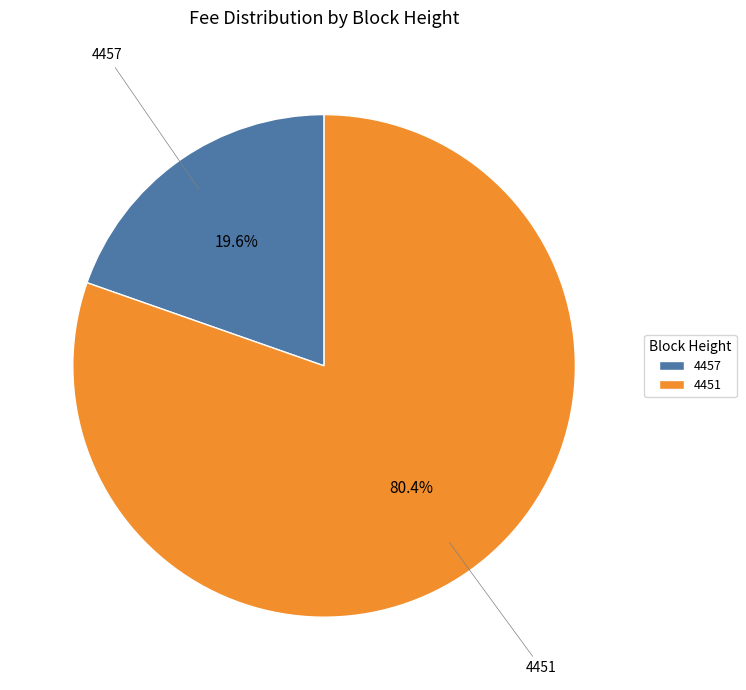

What percentage is the 4451 slice, to the nearest percent?

80%